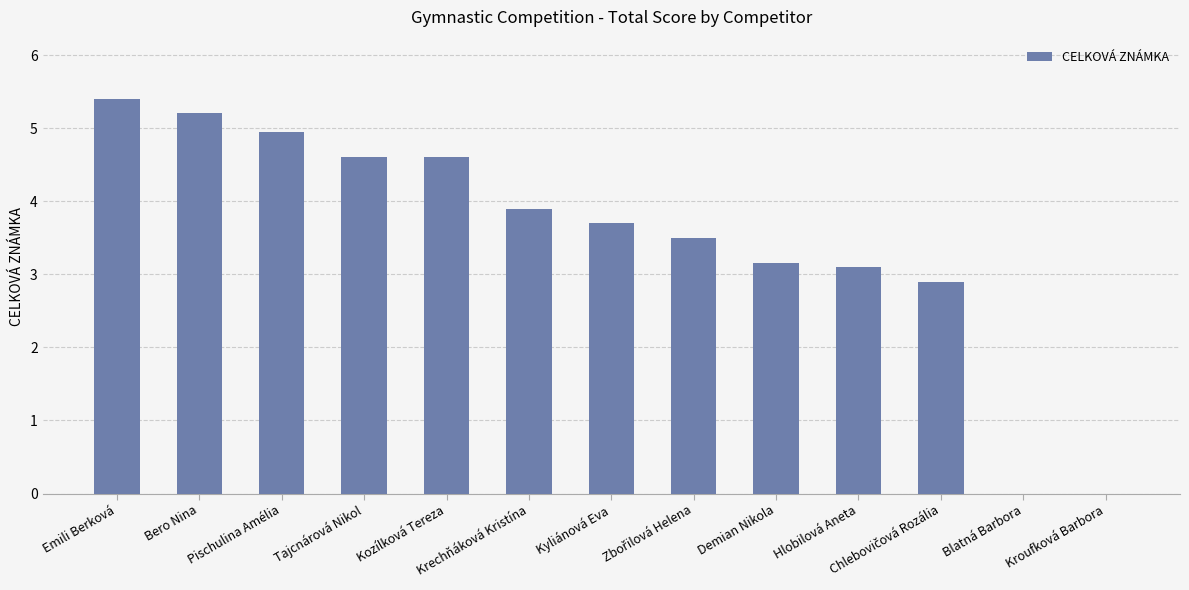

Is it true that the value at Demian Nikola is 3.1?

True